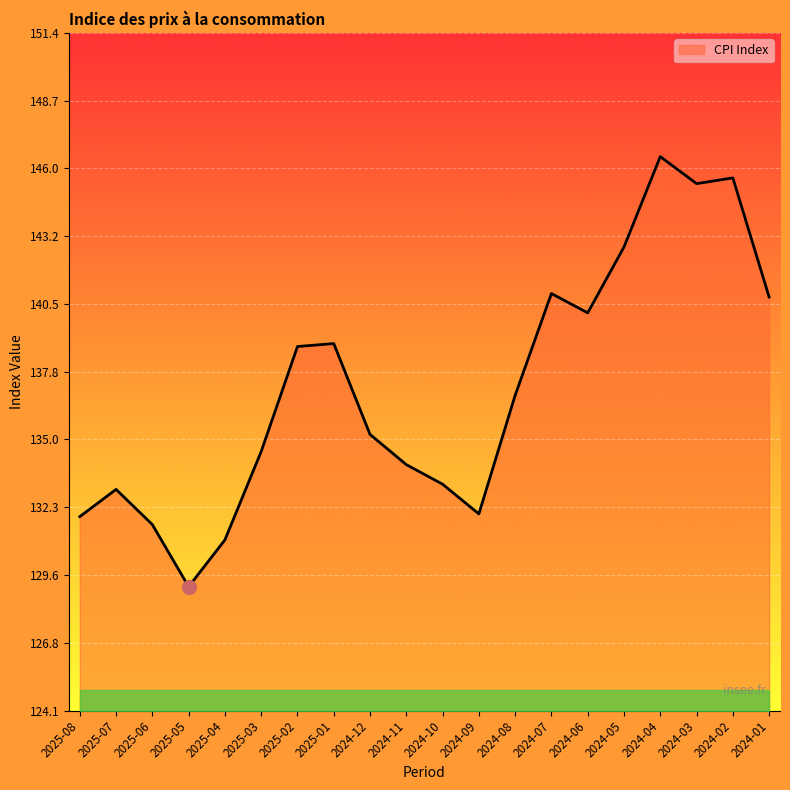

How many interior local peaks (higher than both neighbors) does the data have?

5